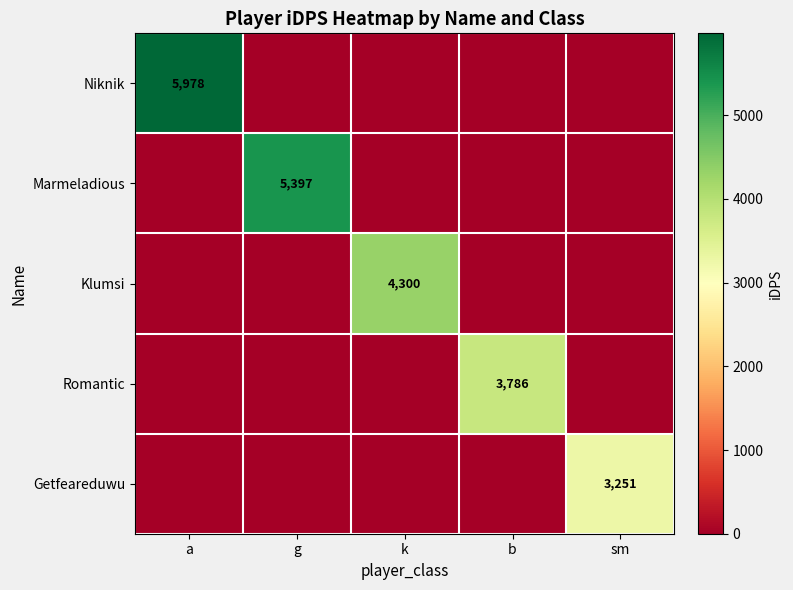

Is it true that Marmeladious equals 5397 at g?

True